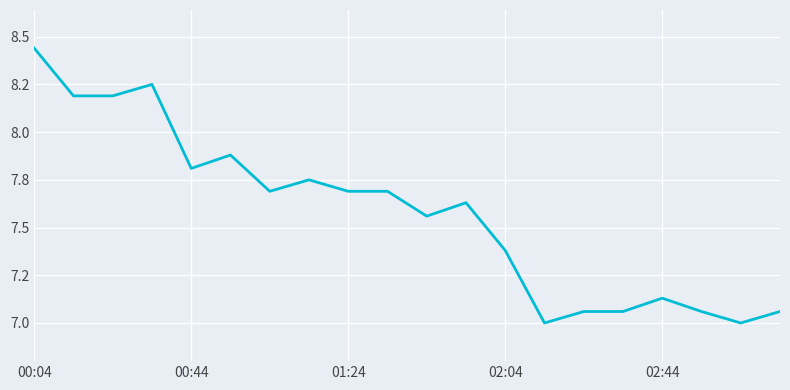

Reading left to right, extract all data points from this chart.

8.4	8.2	8.2	8.2	7.8	7.9	7.7	7.8	7.7	7.7	7.6	7.6	7.4	7.0	7.1	7.1	7.1	7.1	7.0	7.1